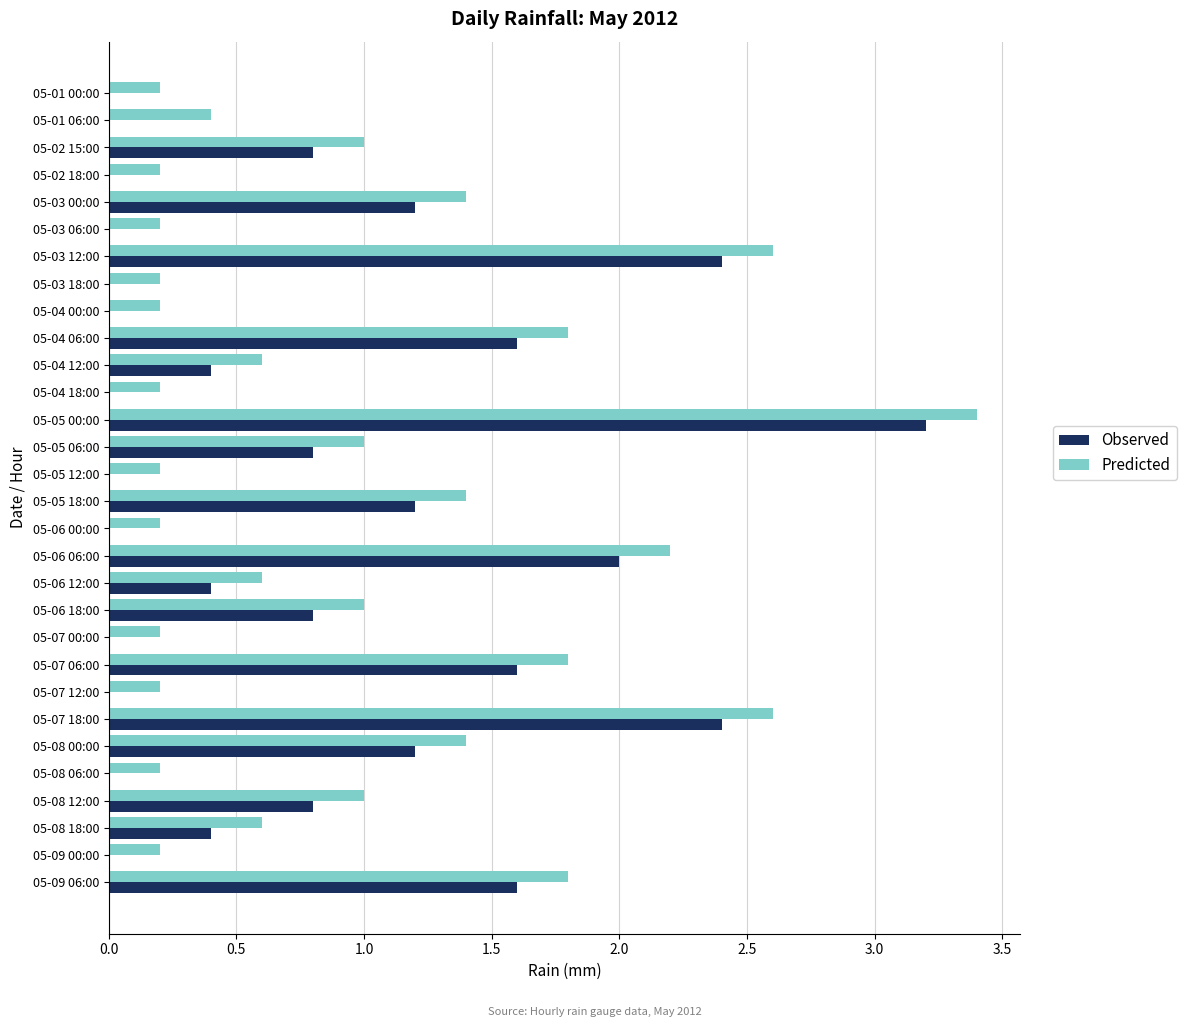

What is the sum of all Observed values?

22.8